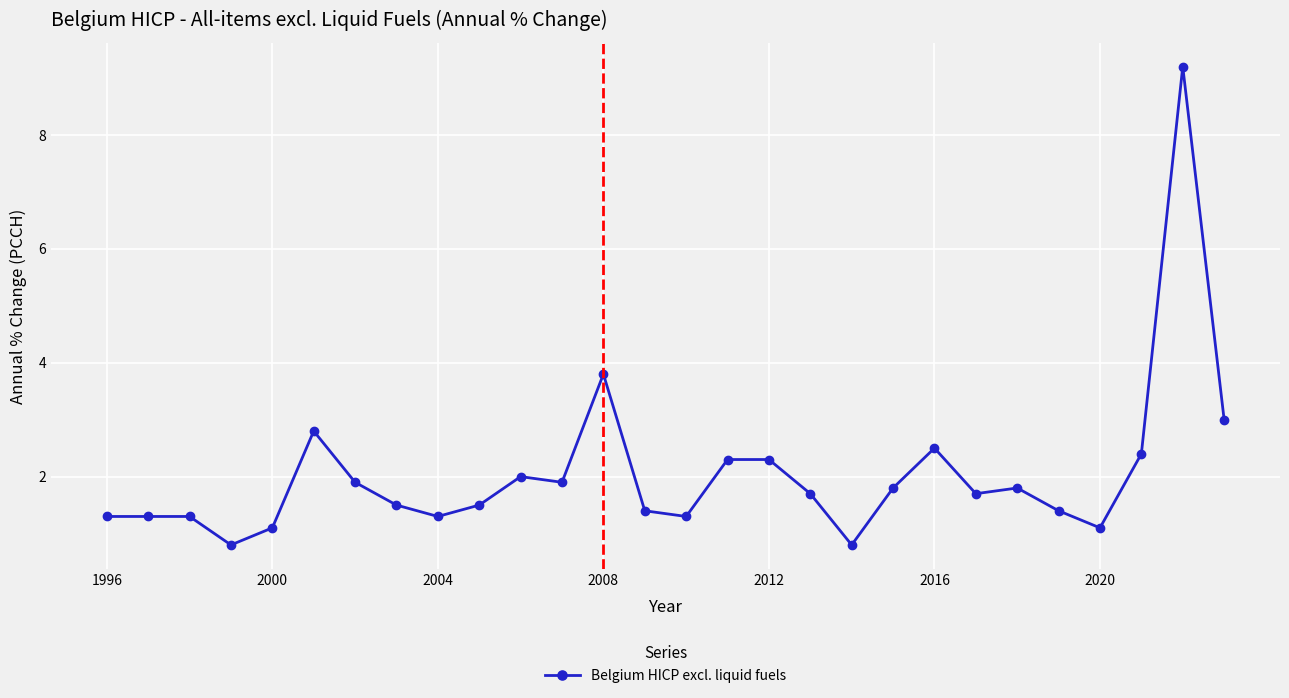

What is the maximum value shown in the chart?

9.2